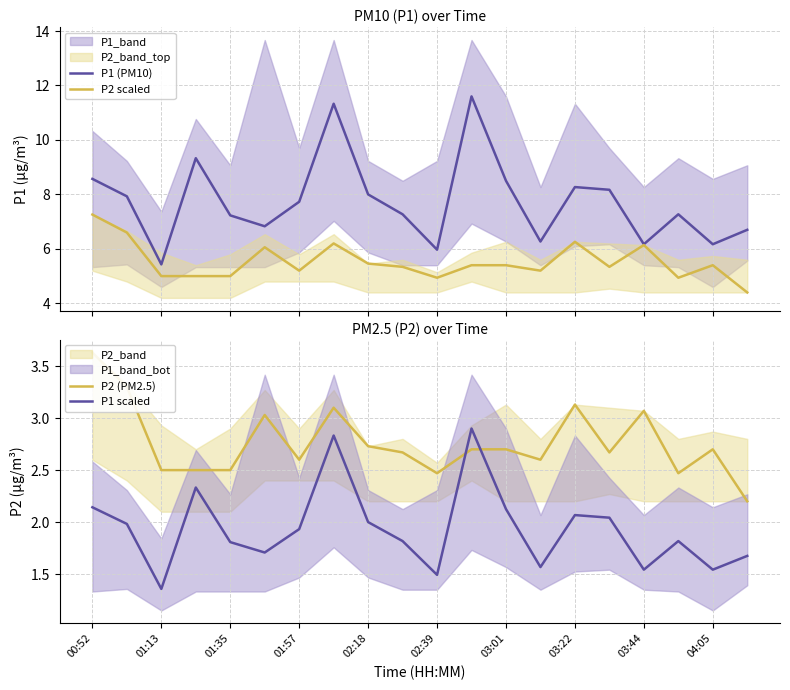

What is the highest value of the P2 scaled series?

7.3